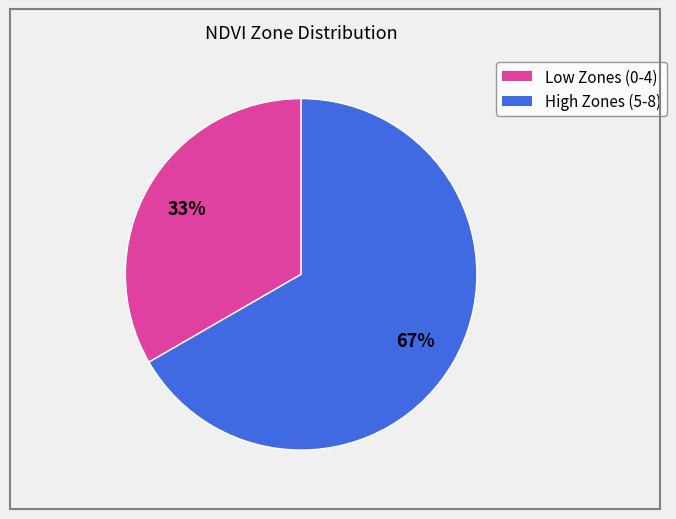

To the nearest percent, what is the average slice percentage?

50%